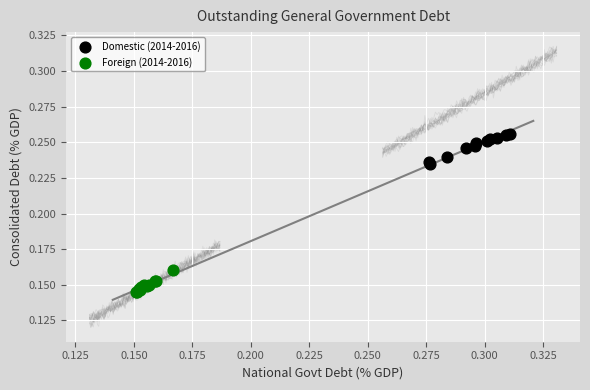

Which series has the widest spread of Y values?

Domestic (2014-2016)